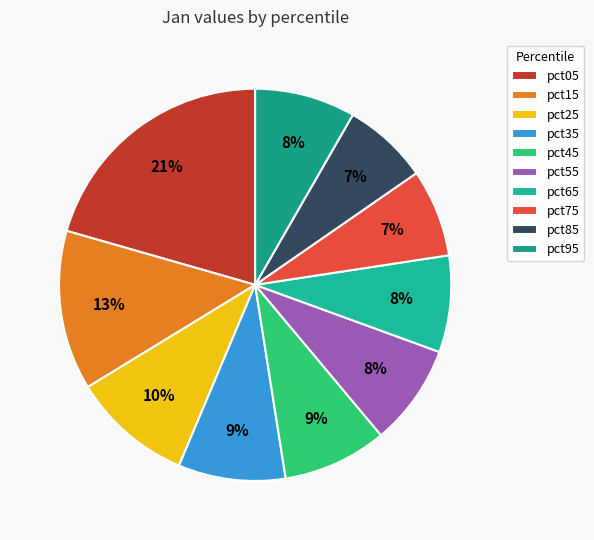

What percentage is the pct85 slice, to the nearest percent?

7%